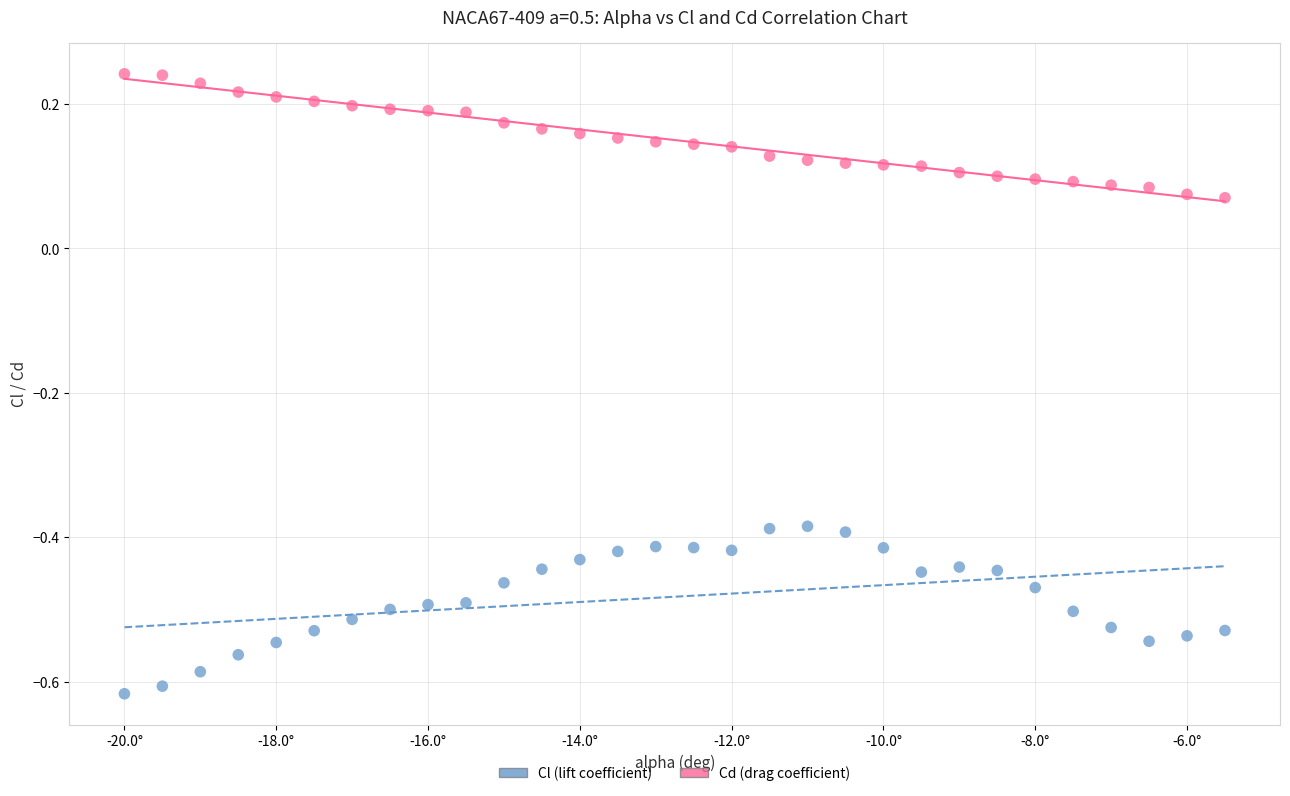

Which series contains the lowest Y value?

Cl (lift coefficient)